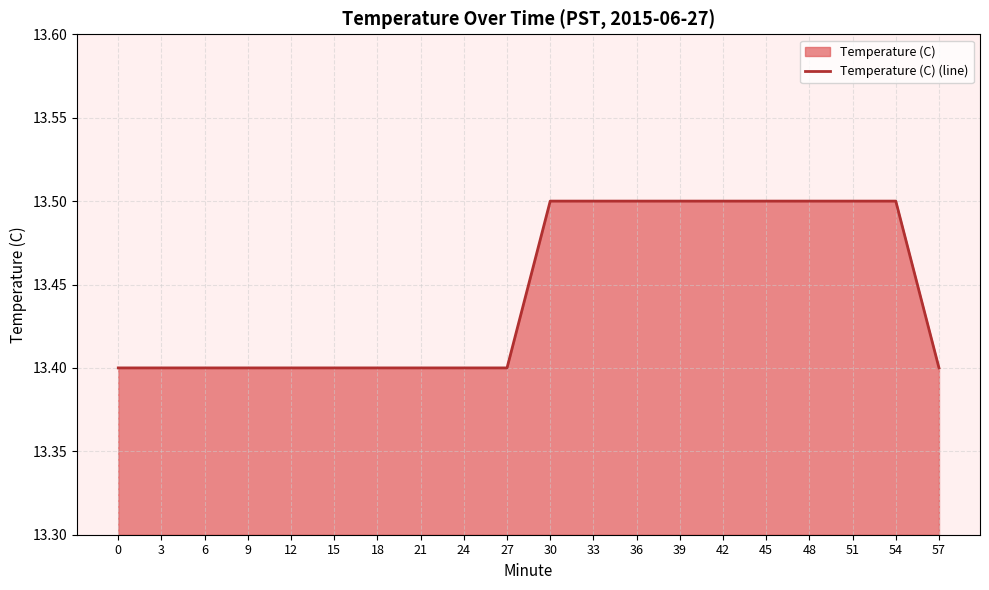

Rank the categories by value from highest to lowest.

30, 33, 36, 39, 42, 45, 48, 51, 54, 0, 3, 6, 9, 12, 15, 18, 21, 24, 27, 57